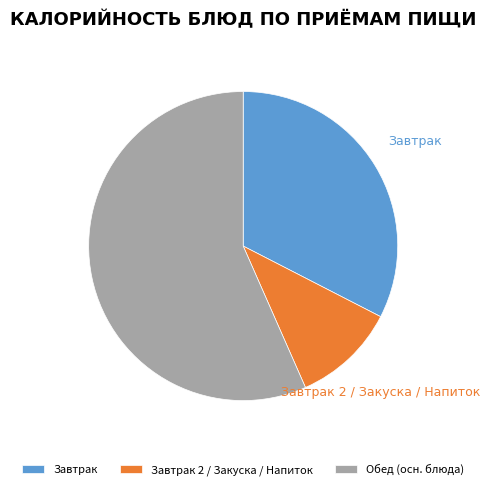

Rank the categories by value from lowest to highest.

Завтрак 2 / Закуска / Напиток, Завтрак, Обед (осн. блюда)